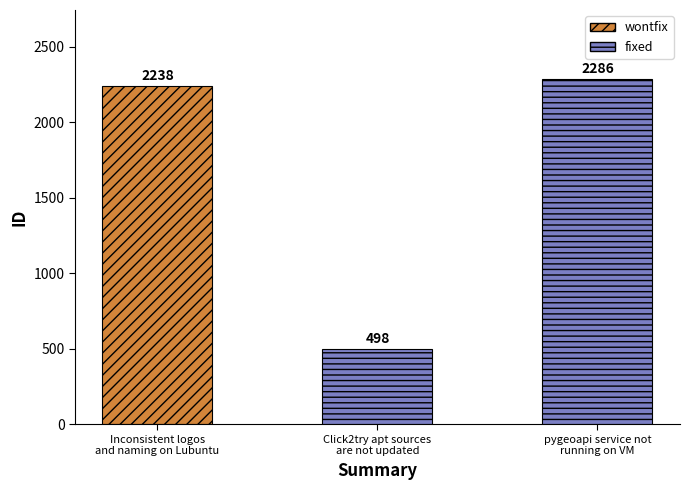

At which label does the data first exceed 2238?

pygeoapi service not
running on VM